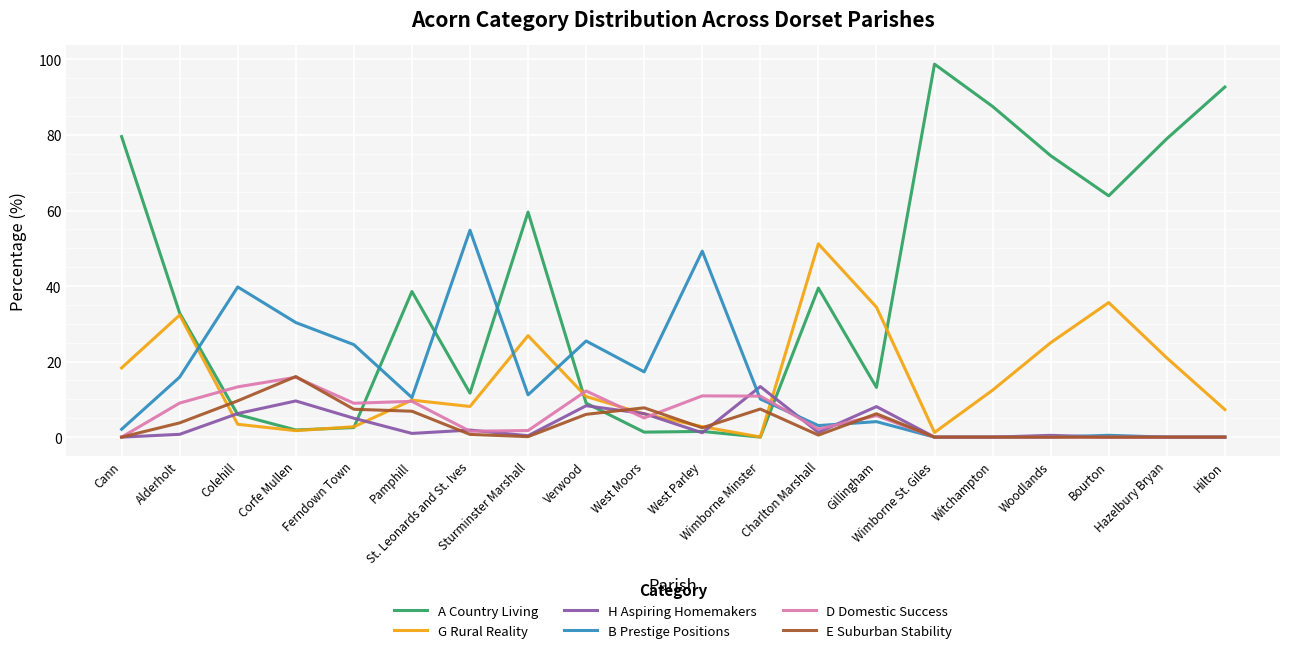

True or false: E Suburban Stability has a value of 0.7 at St. Leonards and St. Ives.

True